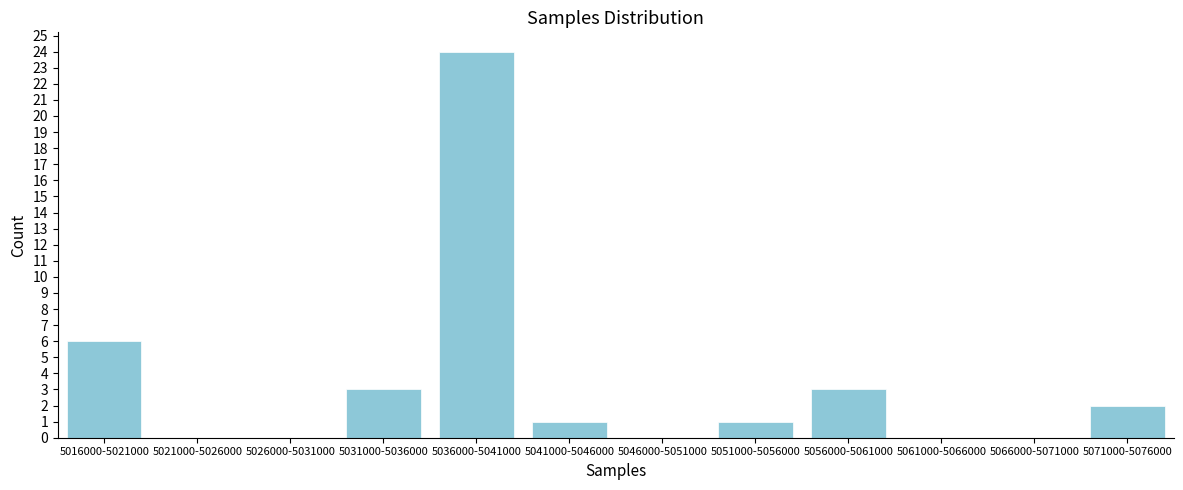

Reading right to left, transcribe all the data shown in this chart.

5071000-5076000=2	5066000-5071000=0	5061000-5066000=0	5056000-5061000=3	5051000-5056000=1	5046000-5051000=0	5041000-5046000=1	5036000-5041000=24	5031000-5036000=3	5026000-5031000=0	5021000-5026000=0	5016000-5021000=6